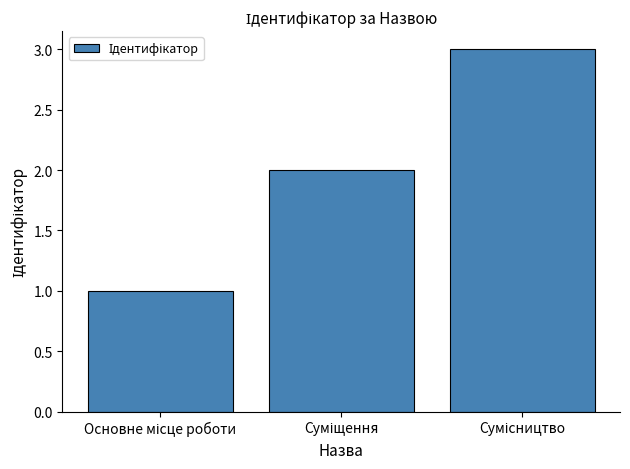

What is the sum of all values?

6